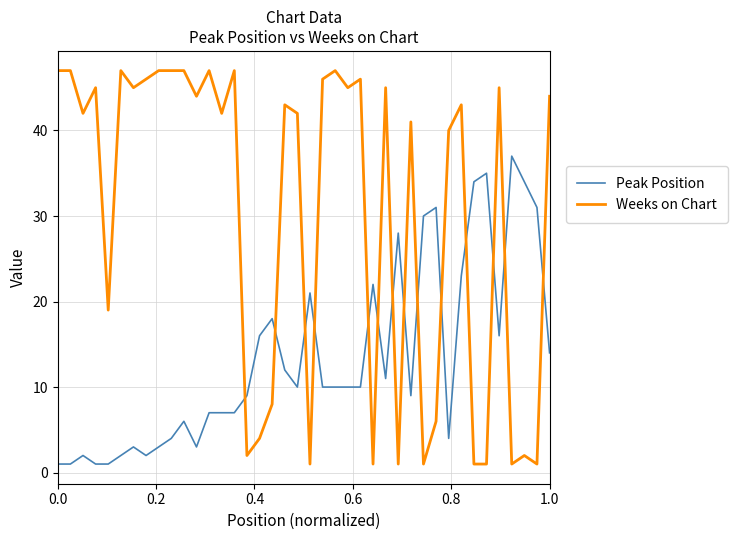

True or false: Weeks on Chart and Peak Position intersect in this chart.

True